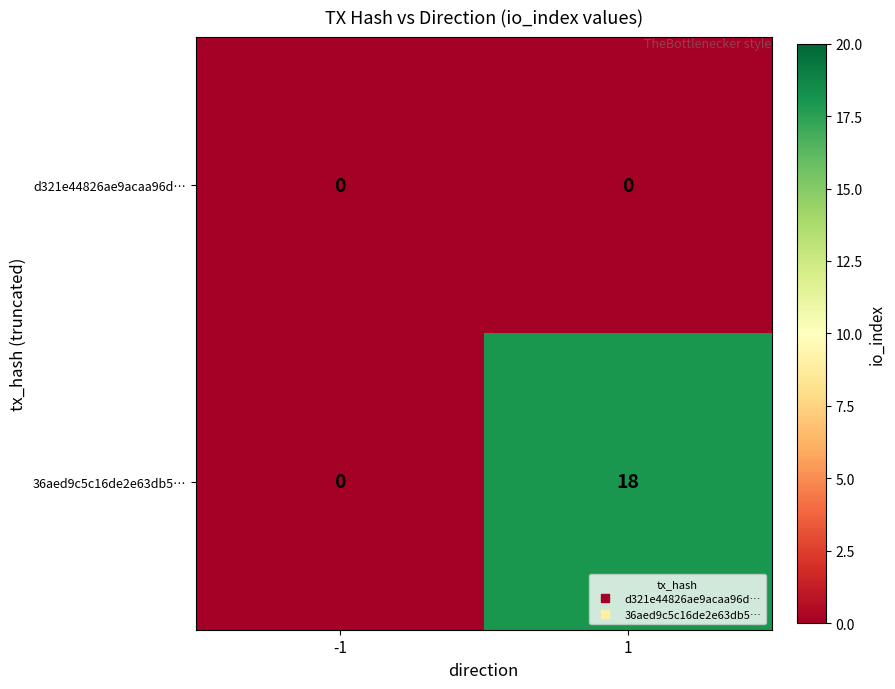

How many distinct data groups are displayed?

2